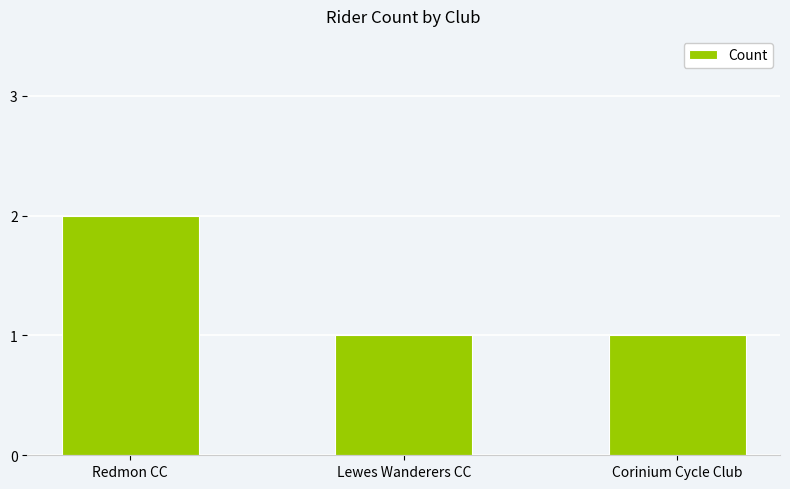

True or false: the data shows 1 at Redmon CC.

False